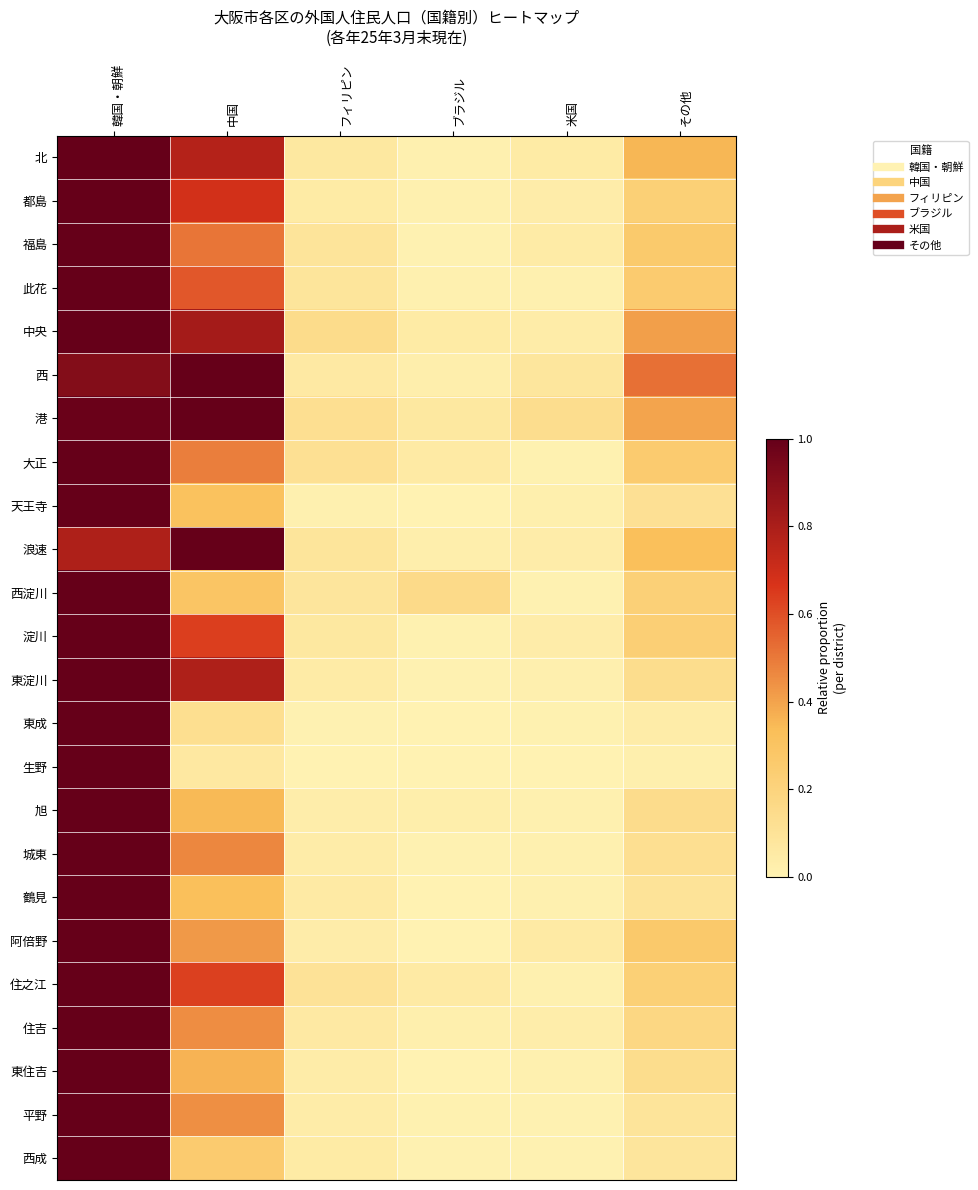

Reading right to left, extract all data points from this chart.

北: その他=0.4	米国=0.0	ブラジル=0.0	フィリピン=0.1	中国=0.8	韓国・朝鮮=1.0
都島: その他=0.2	米国=0.0	ブラジル=0.0	フィリピン=0.0	中国=0.7	韓国・朝鮮=1.0
福島: その他=0.3	米国=0.0	ブラジル=0.0	フィリピン=0.1	中国=0.5	韓国・朝鮮=1.0
此花: その他=0.3	米国=0.0	ブラジル=0.0	フィリピン=0.1	中国=0.6	韓国・朝鮮=1.0
中央: その他=0.4	米国=0.0	ブラジル=0.0	フィリピン=0.1	中国=0.8	韓国・朝鮮=1.0
西: その他=0.5	米国=0.1	ブラジル=0.0	フィリピン=0.1	中国=1.0	韓国・朝鮮=0.9
港: その他=0.4	米国=0.1	ブラジル=0.1	フィリピン=0.1	中国=1.0	韓国・朝鮮=1.0
大正: その他=0.3	米国=0.0	ブラジル=0.1	フィリピン=0.1	中国=0.5	韓国・朝鮮=1.0
天王寺: その他=0.1	米国=0.0	ブラジル=0.0	フィリピン=0.0	中国=0.3	韓国・朝鮮=1.0
浪速: その他=0.3	米国=0.0	ブラジル=0.0	フィリピン=0.1	中国=1.0	韓国・朝鮮=0.8
西淀川: その他=0.2	米国=0.0	ブラジル=0.2	フィリピン=0.1	中国=0.3	韓国・朝鮮=1.0
淀川: その他=0.2	米国=0.0	ブラジル=0.0	フィリピン=0.1	中国=0.6	韓国・朝鮮=1.0
東淀川: その他=0.1	米国=0.0	ブラジル=0.0	フィリピン=0.0	中国=0.8	韓国・朝鮮=1.0
東成: その他=0.0	米国=0.0	ブラジル=0.0	フィリピン=0.0	中国=0.1	韓国・朝鮮=1.0
生野: その他=0.0	米国=0.0	ブラジル=0.0	フィリピン=0.0	中国=0.1	韓国・朝鮮=1.0
旭: その他=0.1	米国=0.0	ブラジル=0.0	フィリピン=0.0	中国=0.3	韓国・朝鮮=1.0
城東: その他=0.1	米国=0.0	ブラジル=0.0	フィリピン=0.0	中国=0.5	韓国・朝鮮=1.0
鶴見: その他=0.1	米国=0.0	ブラジル=0.0	フィリピン=0.1	中国=0.3	韓国・朝鮮=1.0
阿倍野: その他=0.3	米国=0.1	ブラジル=0.0	フィリピン=0.0	中国=0.4	韓国・朝鮮=1.0
住之江: その他=0.2	米国=0.0	ブラジル=0.1	フィリピン=0.1	中国=0.6	韓国・朝鮮=1.0
住吉: その他=0.2	米国=0.0	ブラジル=0.0	フィリピン=0.1	中国=0.5	韓国・朝鮮=1.0
東住吉: その他=0.1	米国=0.0	ブラジル=0.0	フィリピン=0.0	中国=0.4	韓国・朝鮮=1.0
平野: その他=0.1	米国=0.0	ブラジル=0.0	フィリピン=0.0	中国=0.4	韓国・朝鮮=1.0
西成: その他=0.1	米国=0.0	ブラジル=0.0	フィリピン=0.0	中国=0.3	韓国・朝鮮=1.0